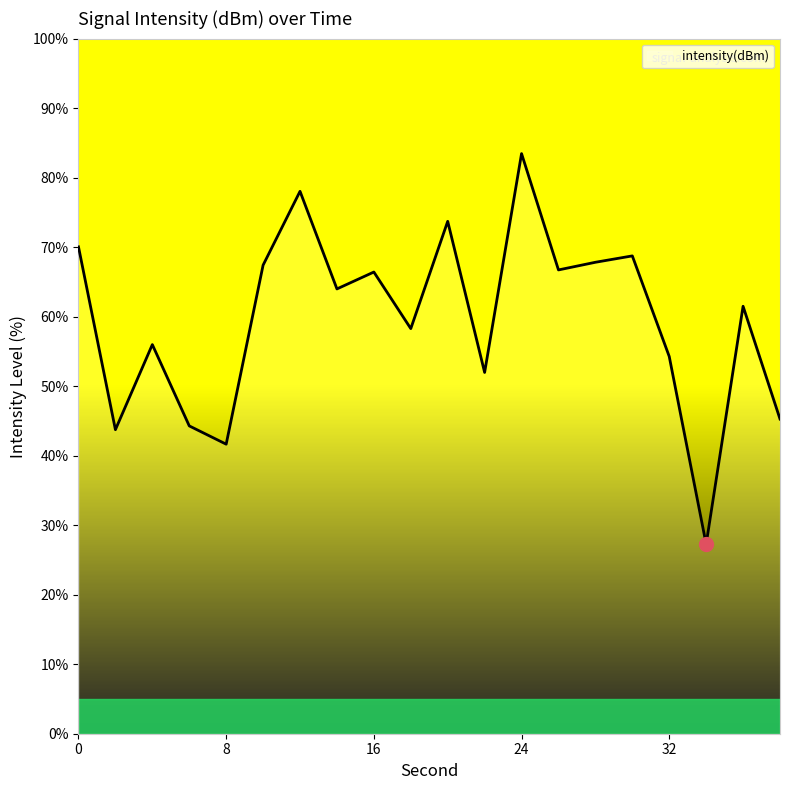

What is the maximum value shown in the chart?

83.5